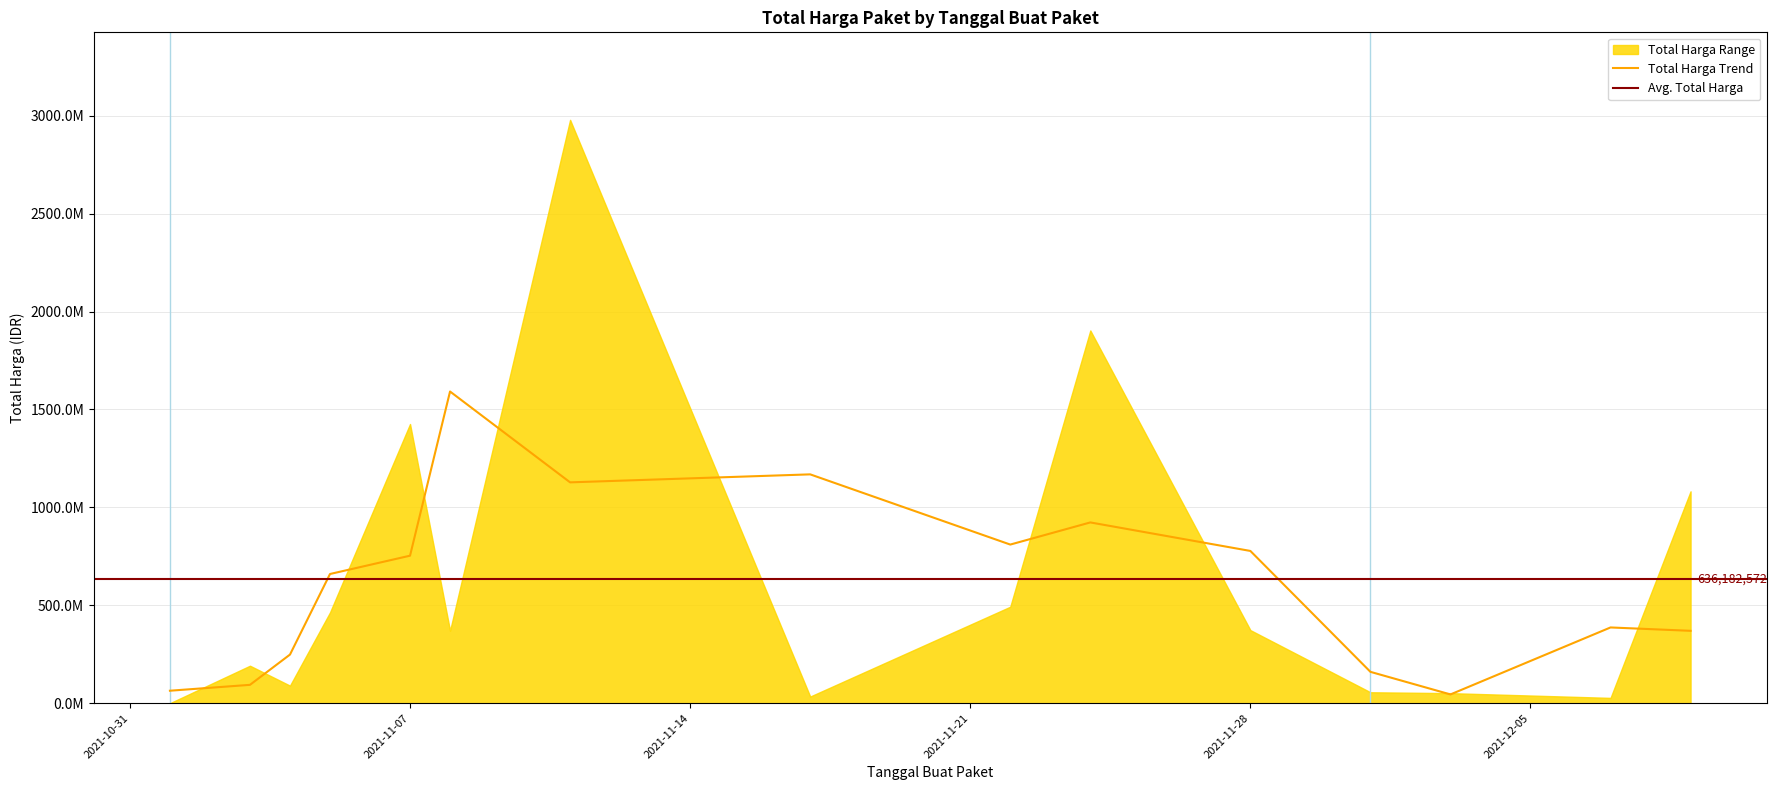

At which category is the sum across all series the highest?

2021-11-11